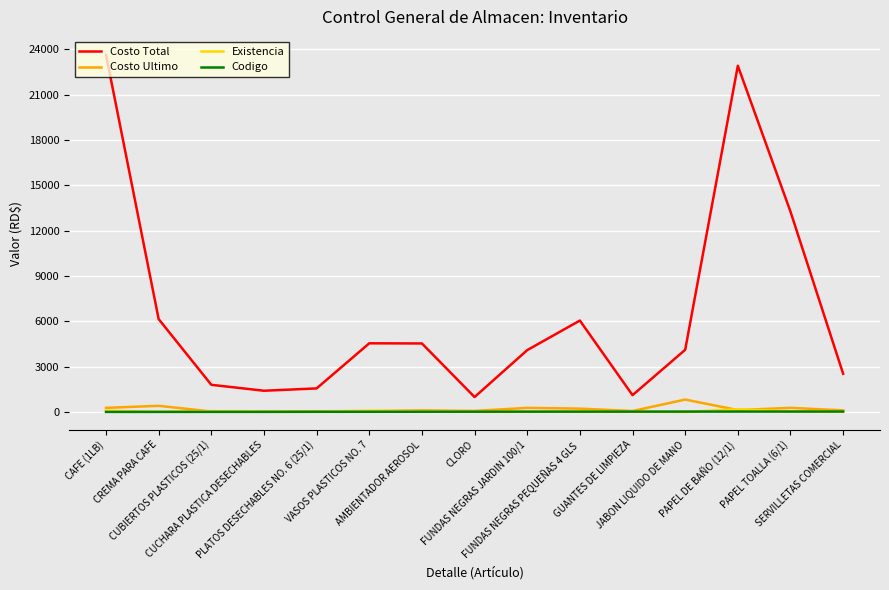

True or false: Costo Ultimo and Costo Total cross at least once.

False